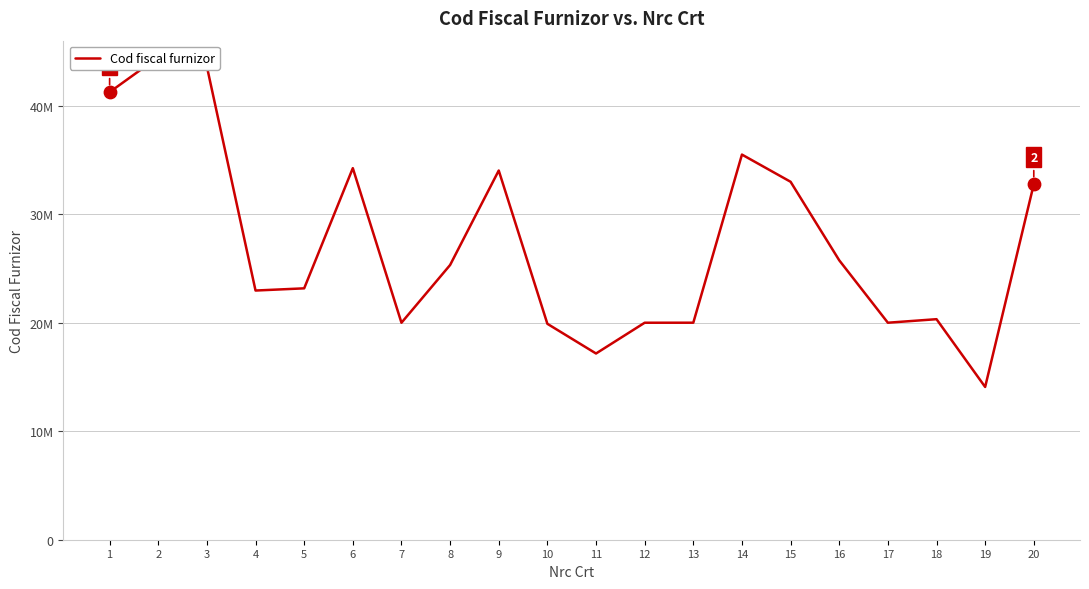

What is the ratio of the value at 17 to the value at 18?

1.0